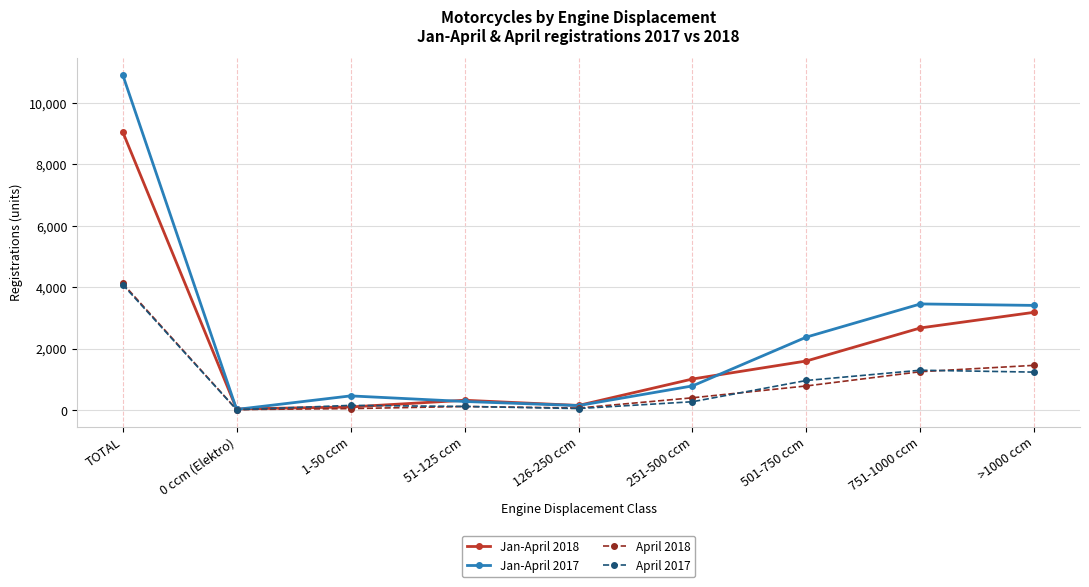

What is the difference between the maximum and minimum values in the Jan-April 2018 series?

9030